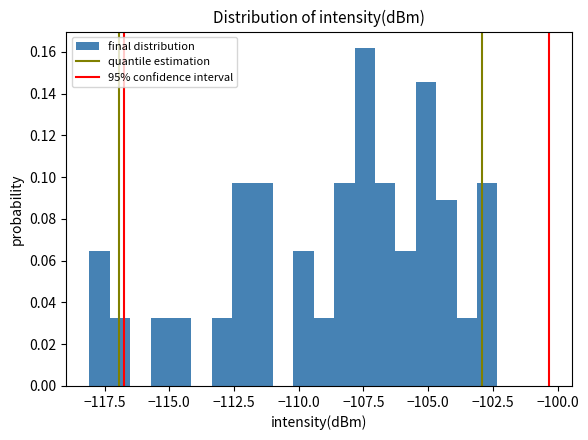

Read against the x-axis, roughly where is the centre of the tallest bar?

-107.5